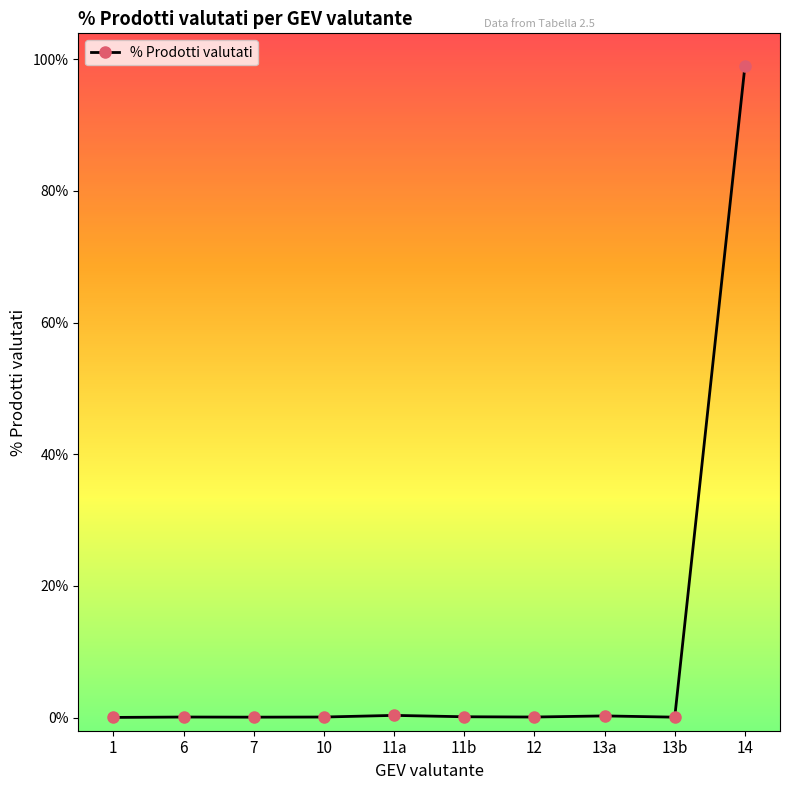

The chart shows a value of 0.1 at 12. True or false?

True